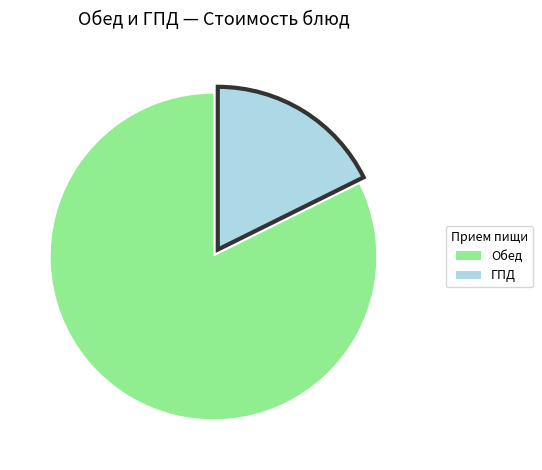

Is there any slice that represents more than half of the pie?

Yes